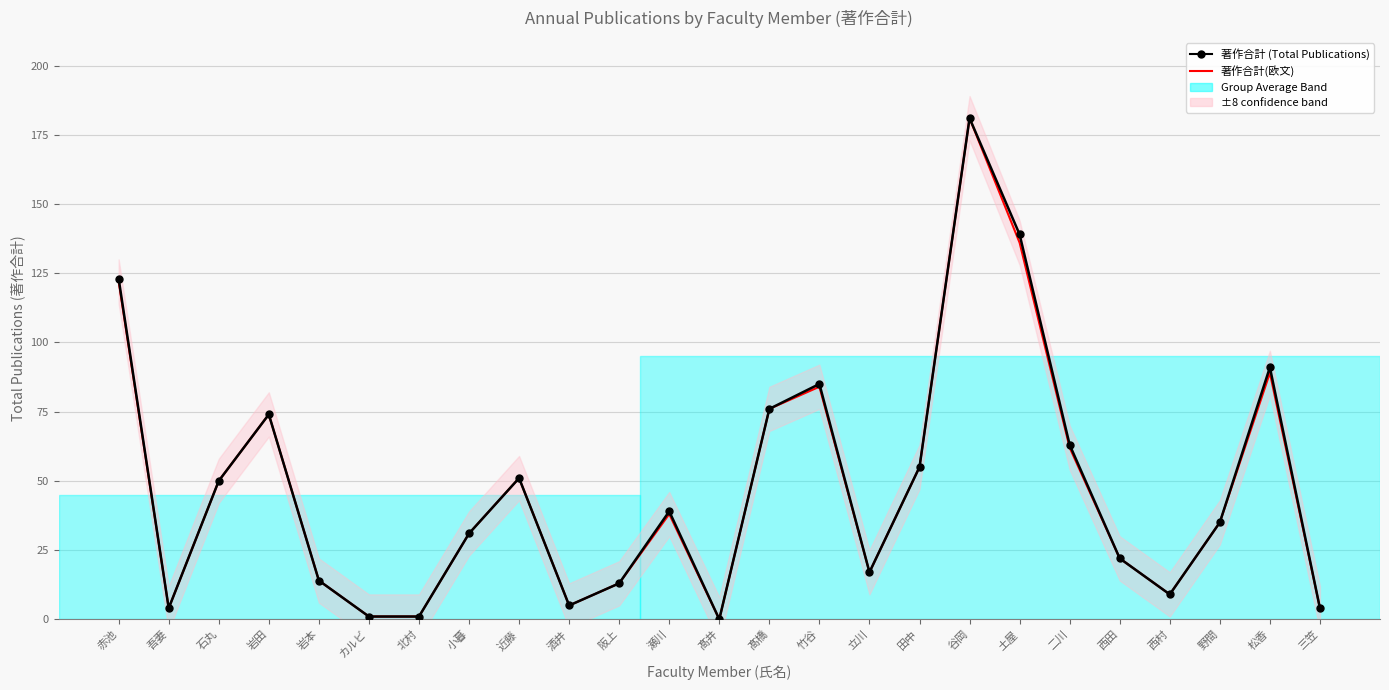

Which series has the largest range (max minus min)?

著作合計 (Total Publications)